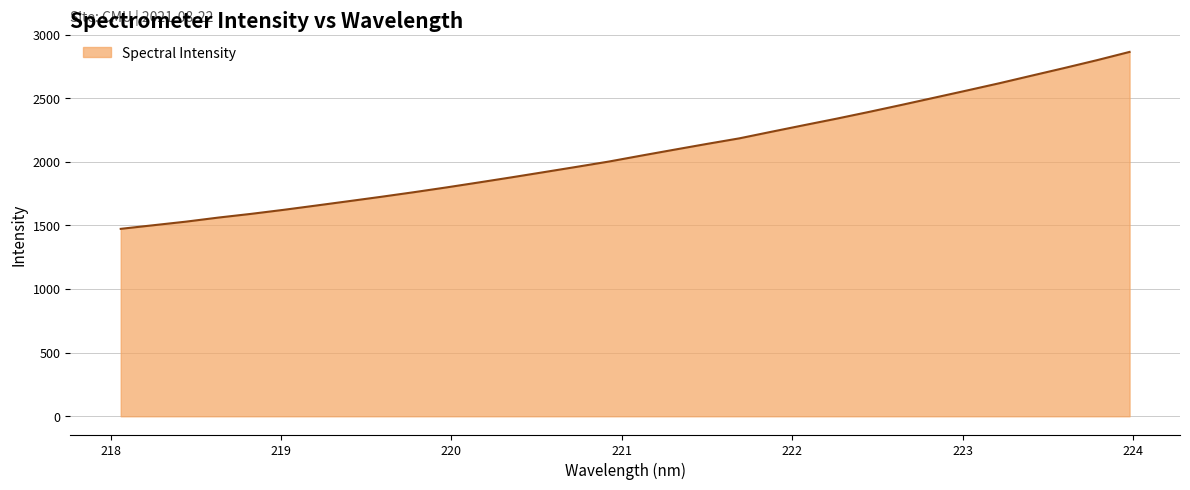

What is the greatest value displayed?

2864.1